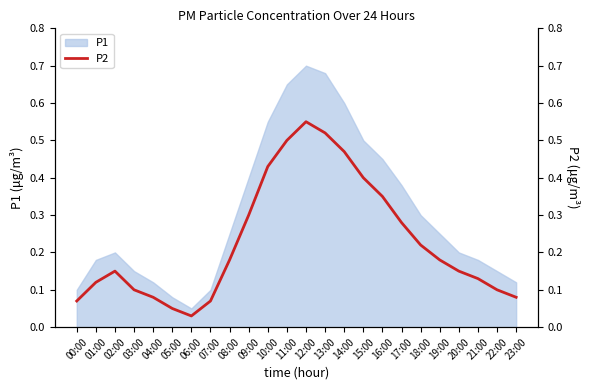

The P1 series shows 0.2 at 02:00. True or false?

True